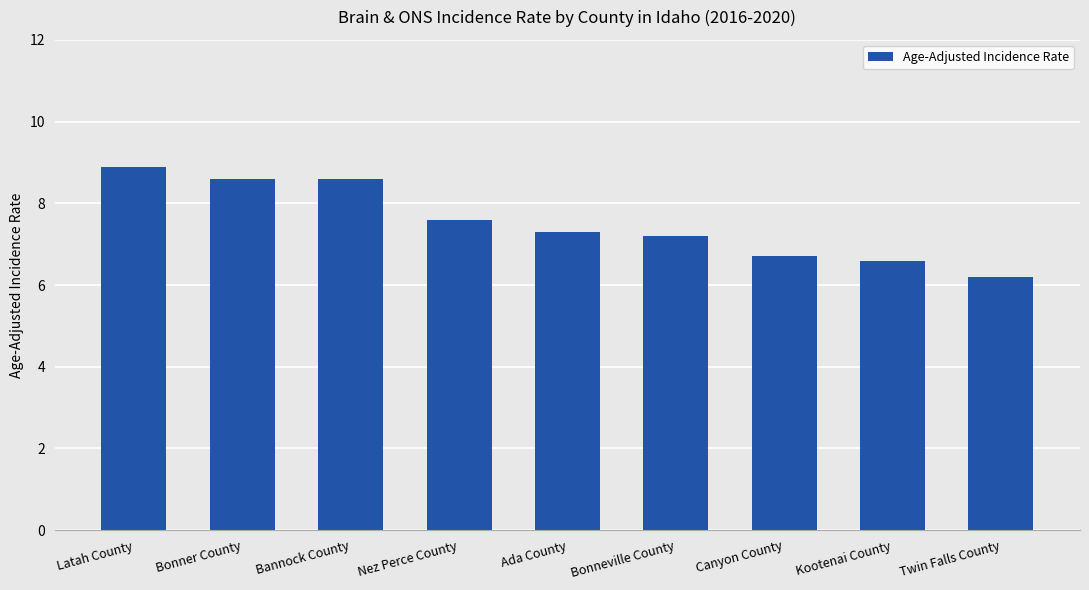

What is the difference between the second highest and second lowest values?

2.0